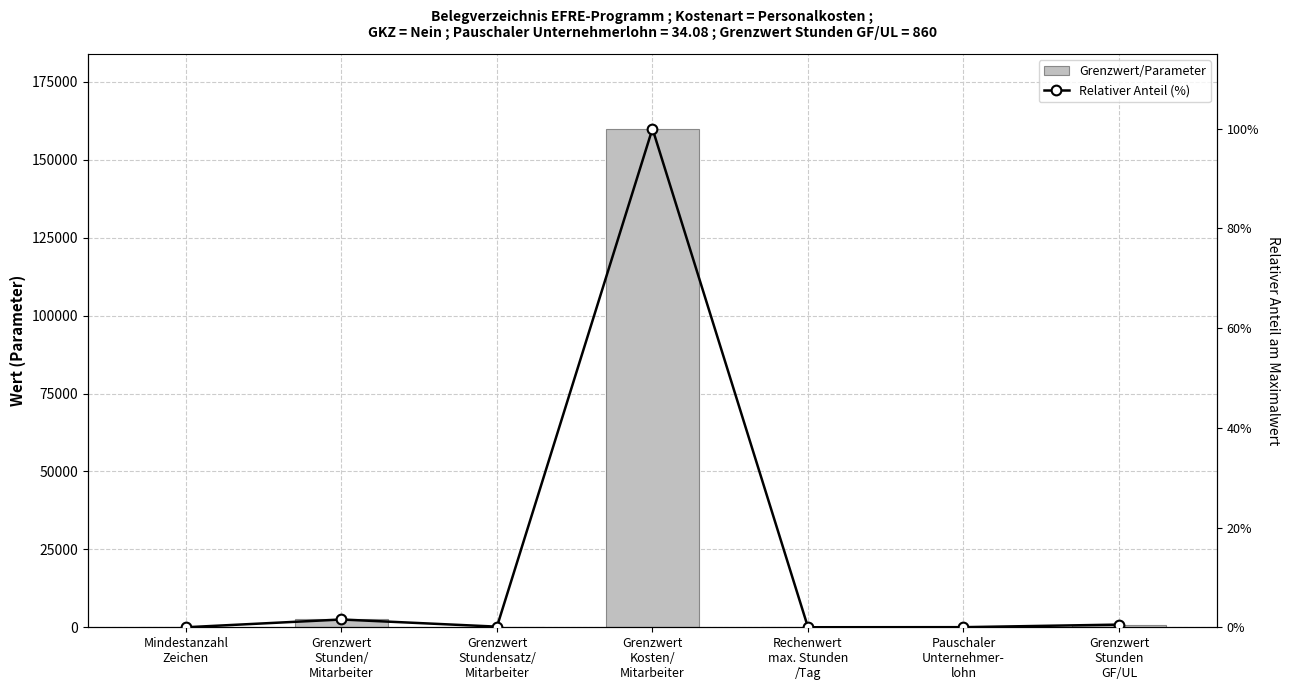

The Relativer Anteil (%) series shows 100.0 at Grenzwert
Kosten/
Mitarbeiter. True or false?

True